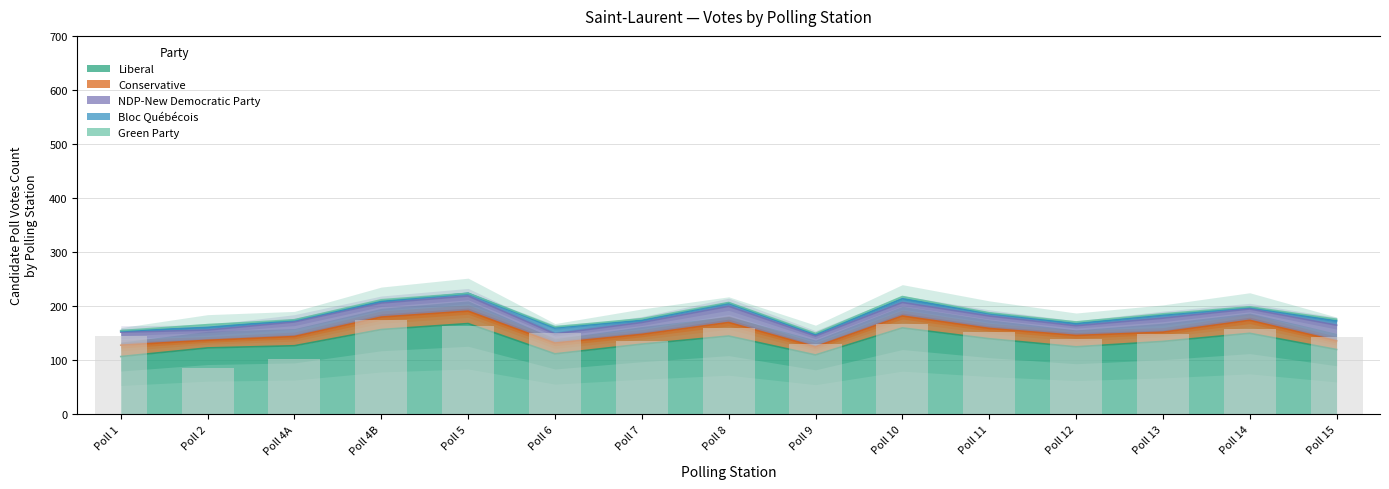

Rank the categories by value from highest to lowest.

Poll 4B, Poll 10, Poll 5, Poll 8, Poll 14, Poll 11, Poll 6, Poll 13, Poll 1, Poll 15, Poll 12, Poll 7, Poll 9, Poll 4A, Poll 2